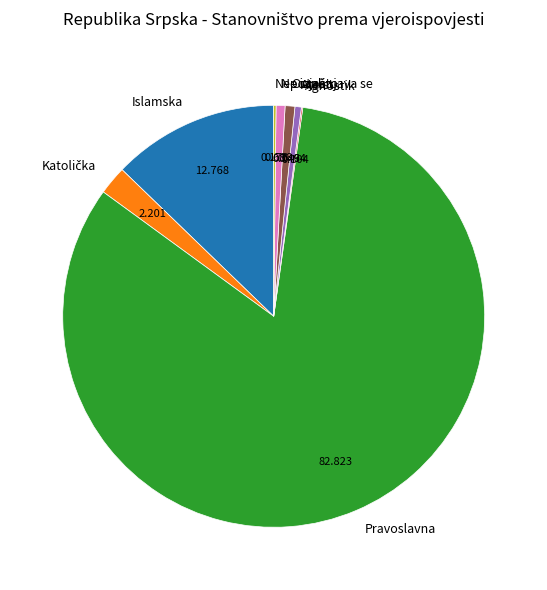

What is the majority slice?

Pravoslavna